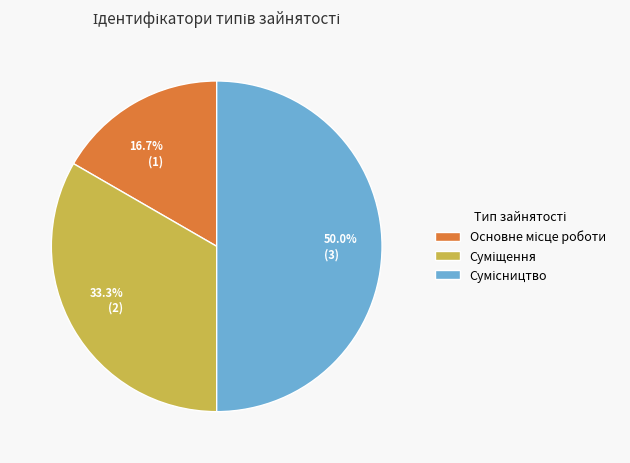

To the nearest percent, what is the difference between the Сумісництво and Основне місце роботи slice percentages?

33%